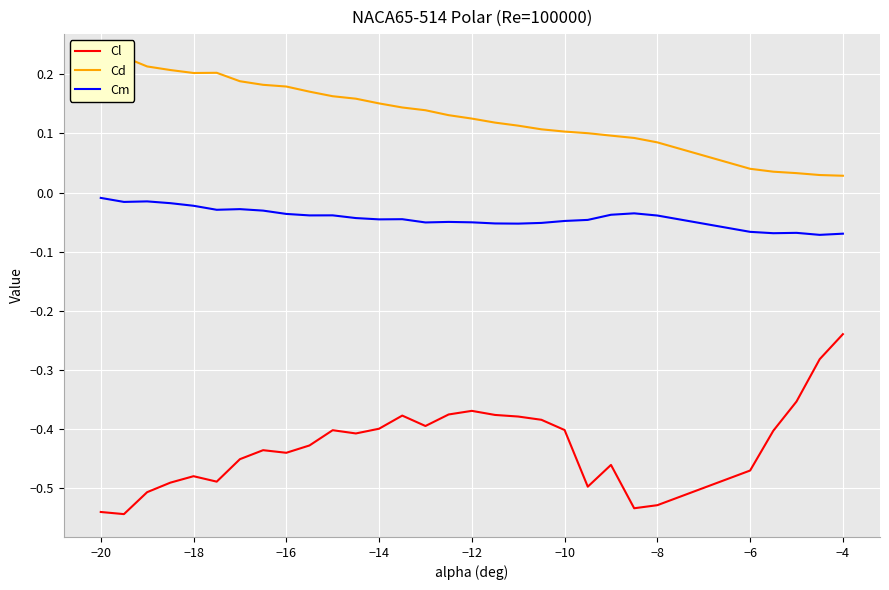

Reading left to right, what are all the values shown in this chart?

Cl: -0.5	-0.5	-0.5	-0.5	-0.5	-0.5	-0.5	-0.4	-0.4	-0.4	-0.4	-0.4	-0.4	-0.4	-0.4	-0.4	-0.4	-0.4	-0.4	-0.4	-0.4	-0.5	-0.5	-0.5	-0.5	-0.5	-0.4	-0.4	-0.3	-0.2
Cd: 0.2	0.2	0.2	0.2	0.2	0.2	0.2	0.2	0.2	0.2	0.2	0.2	0.2	0.1	0.1	0.1	0.1	0.1	0.1	0.1	0.1	0.1	0.1	0.1	0.1	0.0	0.0	0.0	0.0	0.0
Cm: -0.0	-0.0	-0.0	-0.0	-0.0	-0.0	-0.0	-0.0	-0.0	-0.0	-0.0	-0.0	-0.0	-0.0	-0.1	-0.0	-0.1	-0.1	-0.1	-0.1	-0.0	-0.0	-0.0	-0.0	-0.0	-0.1	-0.1	-0.1	-0.1	-0.1